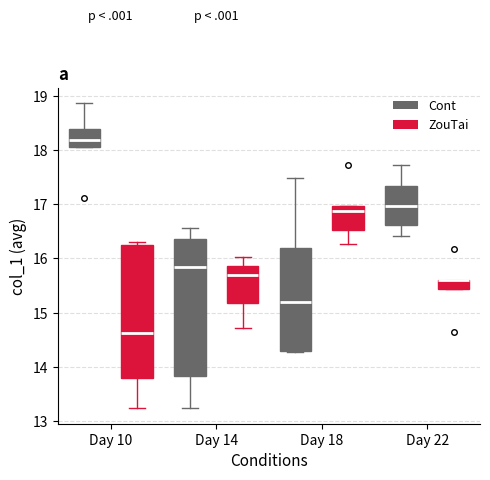

Where is the lower edge of the box for Day 22 (ZouTai) on the y-axis? The values are not printed on the chart, so give them approximately, as read against the axis.

15.4